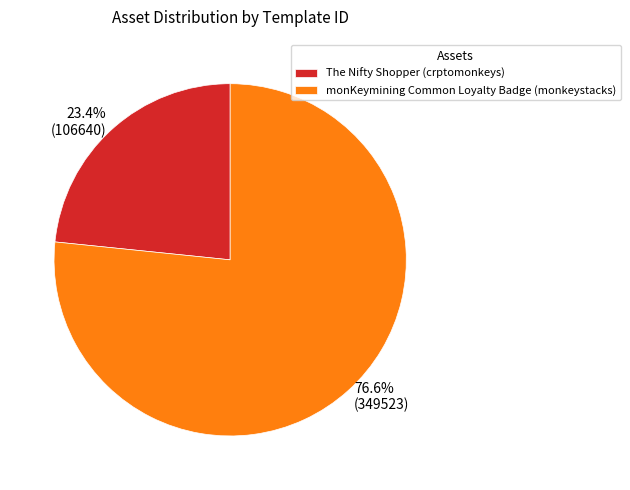

Which has a higher value, monKeymining Common Loyalty Badge (monkeystacks) or The Nifty Shopper (crptomonkeys)?

monKeymining Common Loyalty Badge (monkeystacks)